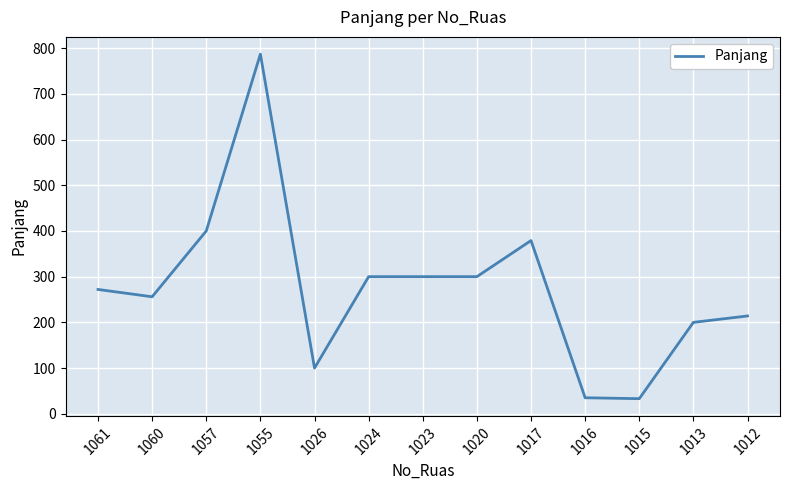

What is the difference between the values at 1024 and 1017?

79